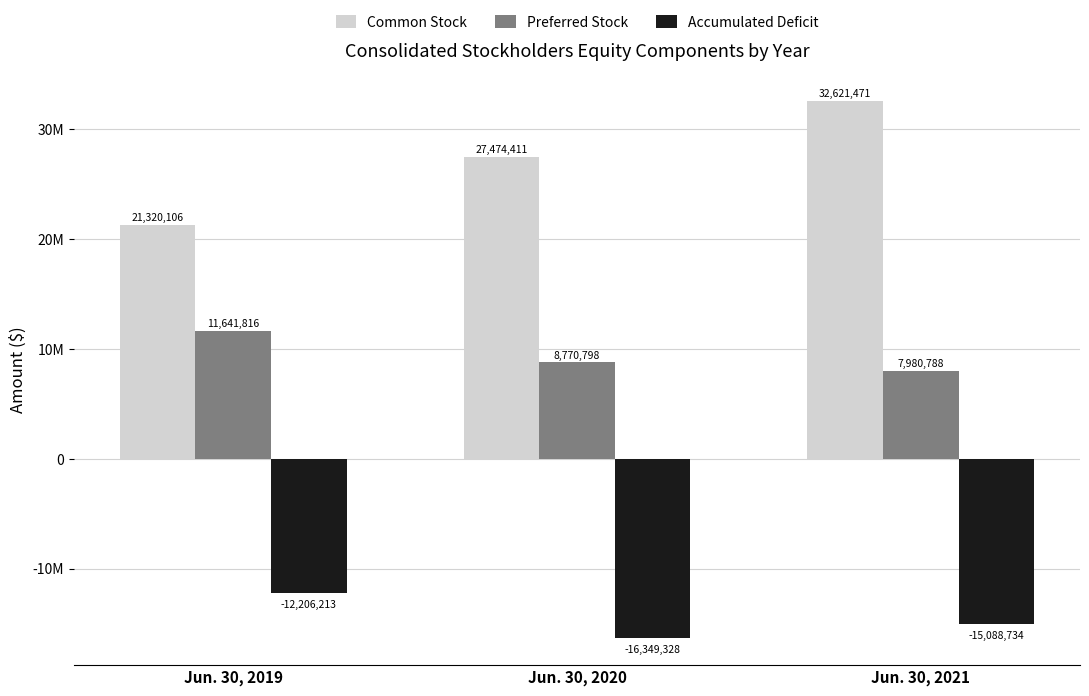

What is the value of the Common Stock bar at the 1st from the left?

21320106